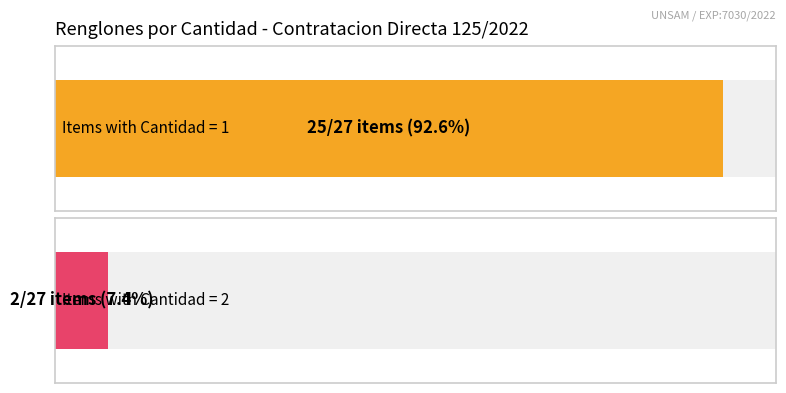

What is the average value?

1